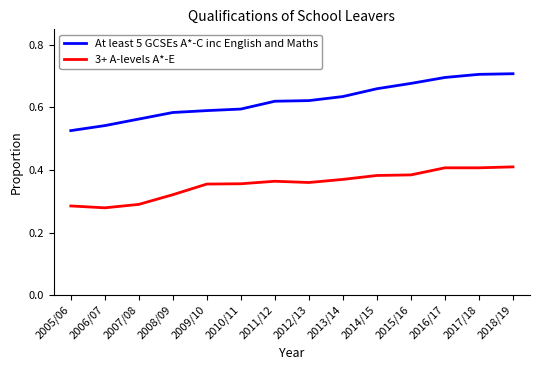

The 3+ A-levels A*-E series shows 0.4 at 2012/13. True or false?

True